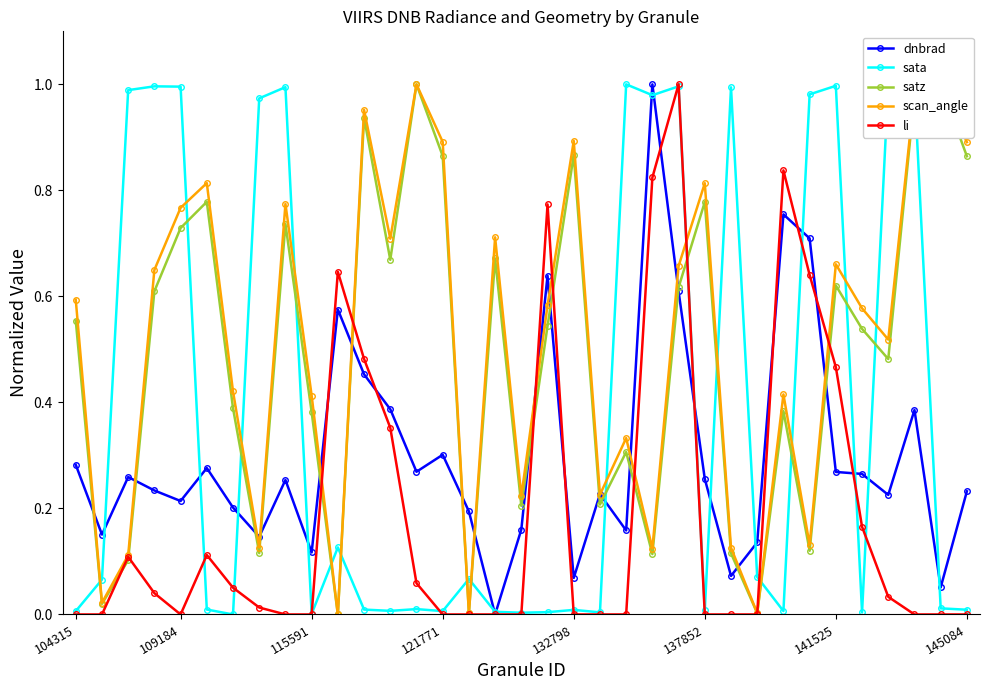

In scan_angle, how many points are lower than both neighbors (excluding endpoints)?

11